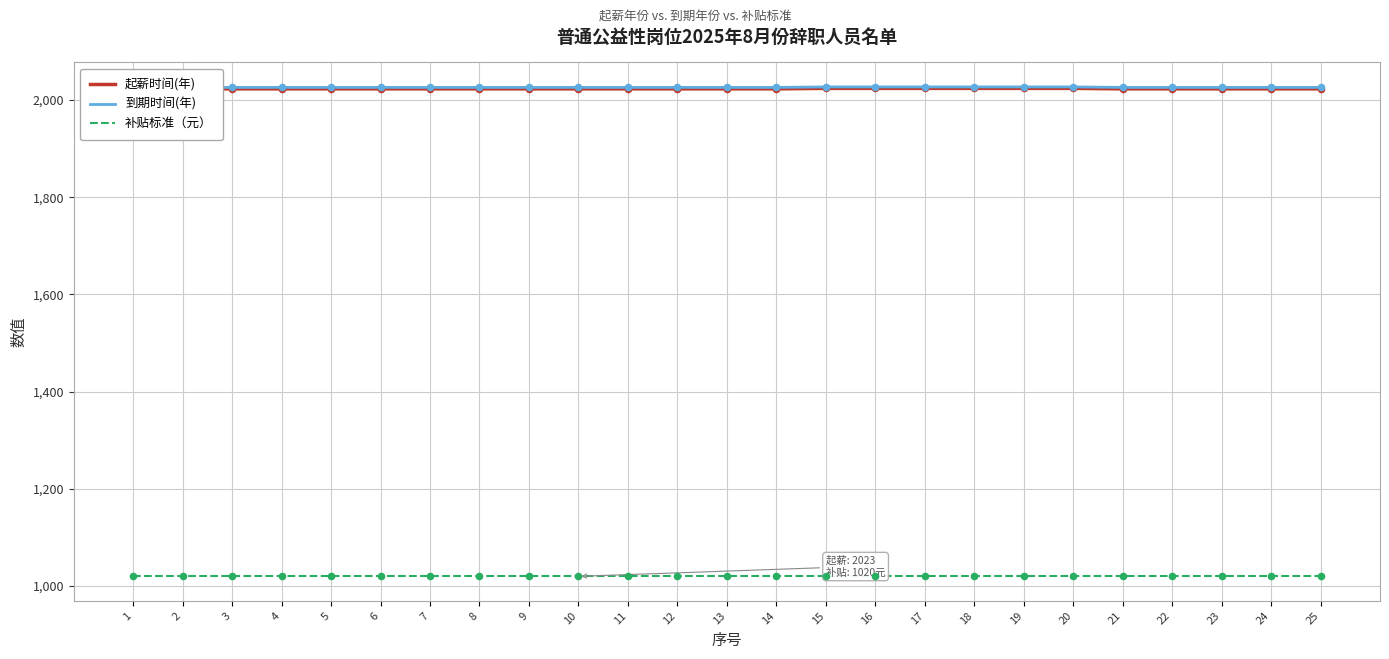

At how many categories does at least one series exceed 1459?

25